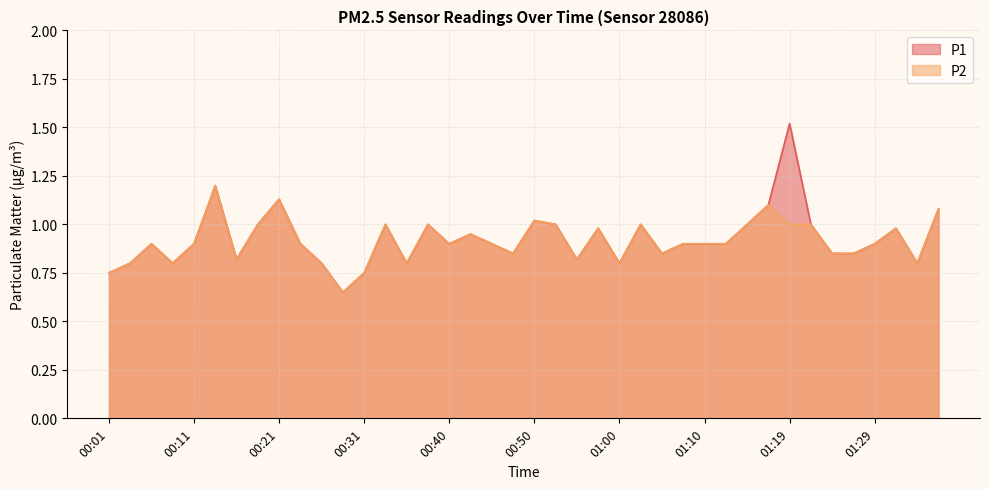

True or false: P1 and P2 intersect in this chart.

False